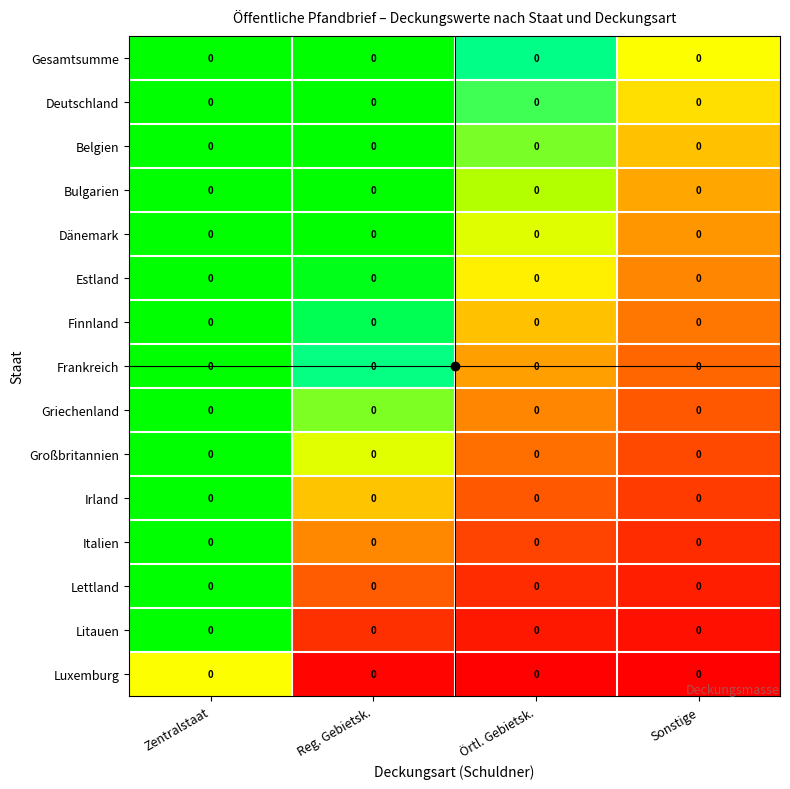

The Griechenland series shows 0.2 at Reg. Gebietsk.. True or false?

False